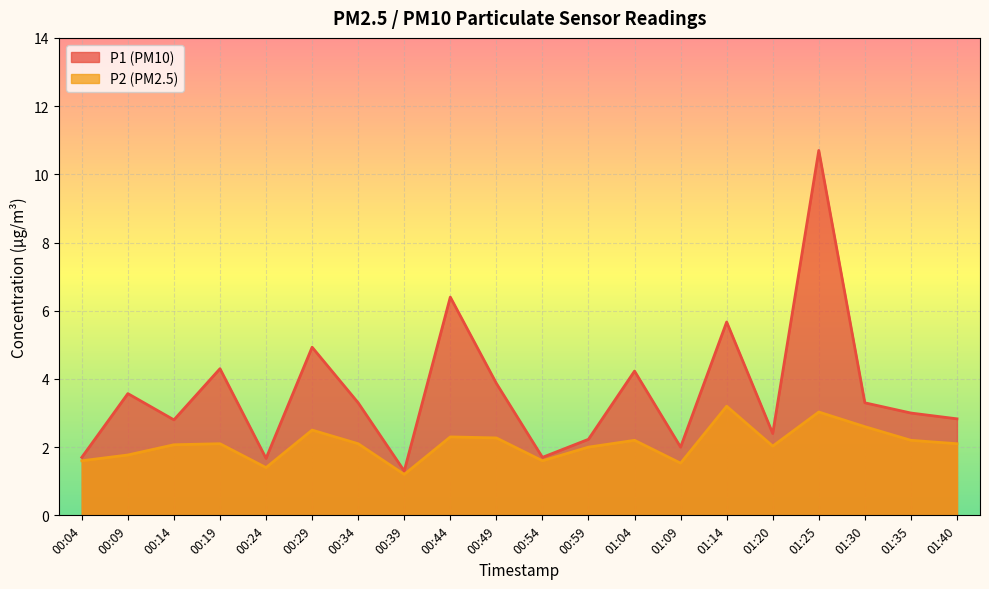

True or false: P1 has a value of 4.2 at 01:04.

True